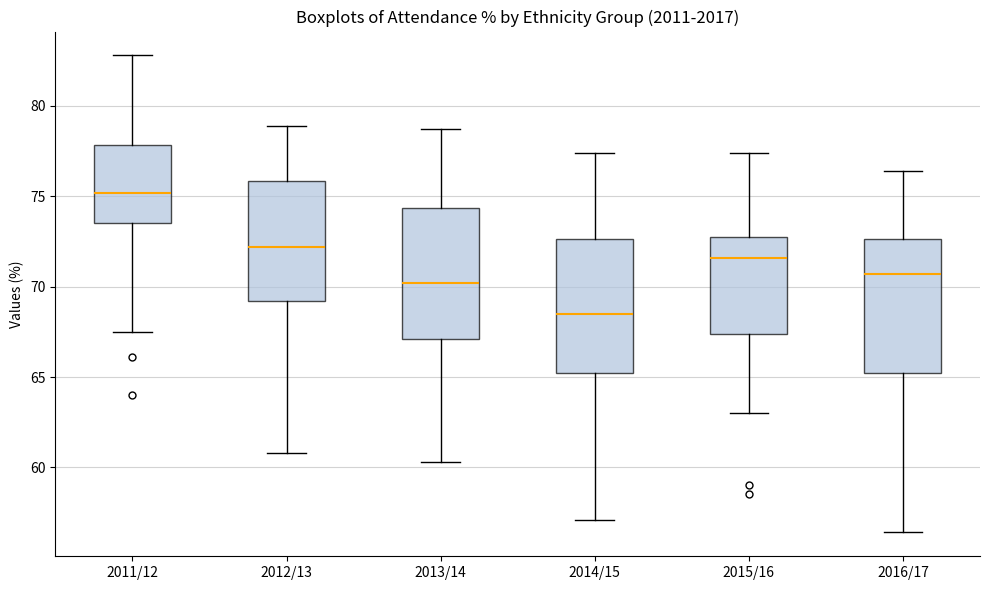

Reading left to right, transcribe this box plot: for each box, give where its median line is, the range the box spans, and where its two whiskers end, as read against the y-axis. The values are not printed on the chart, so give them approximately, as read against the axis.

2011/12: median 75.0, box 73.5 to 78.0, whiskers 67.5 to 83.0
2012/13: median 72.0, box 69.0 to 76.0, whiskers 61.0 to 79.0
2013/14: median 70.0, box 67.0 to 74.5, whiskers 60.5 to 78.5
2014/15: median 68.5, box 65.5 to 72.5, whiskers 57.0 to 77.5
2015/16: median 71.5, box 67.5 to 73.0, whiskers 63.0 to 77.5
2016/17: median 70.5, box 65.0 to 72.5, whiskers 56.5 to 76.5